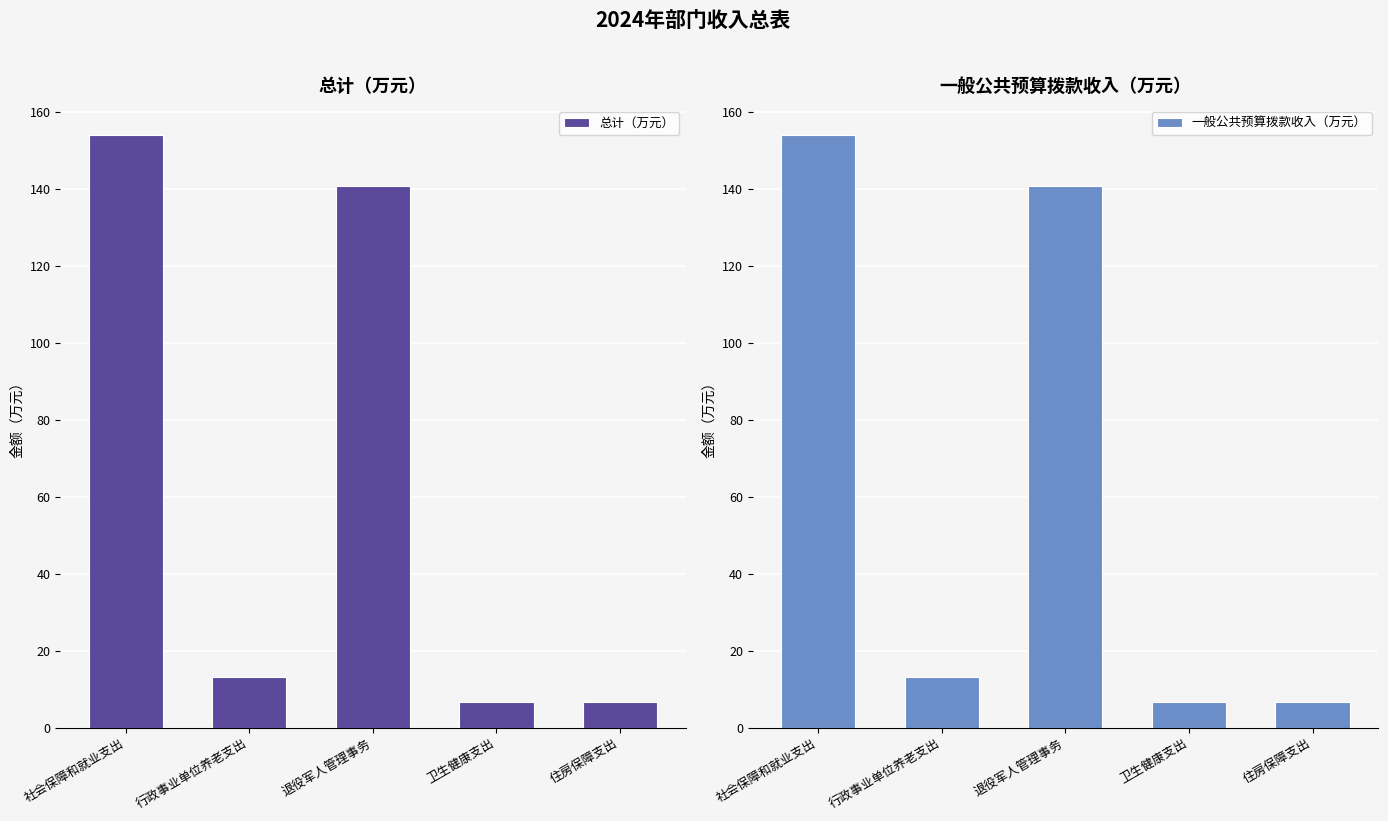

What is the difference between the maximum and minimum values in the 一般公共预算拨款收入（万元） series?

147.4